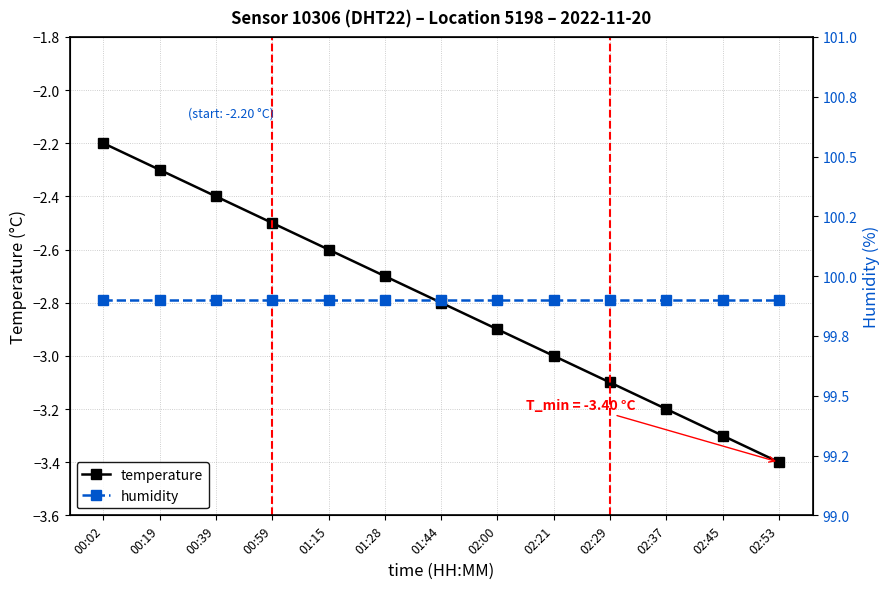

True or false: humidity has a value of 99.9 at 00:02.

True